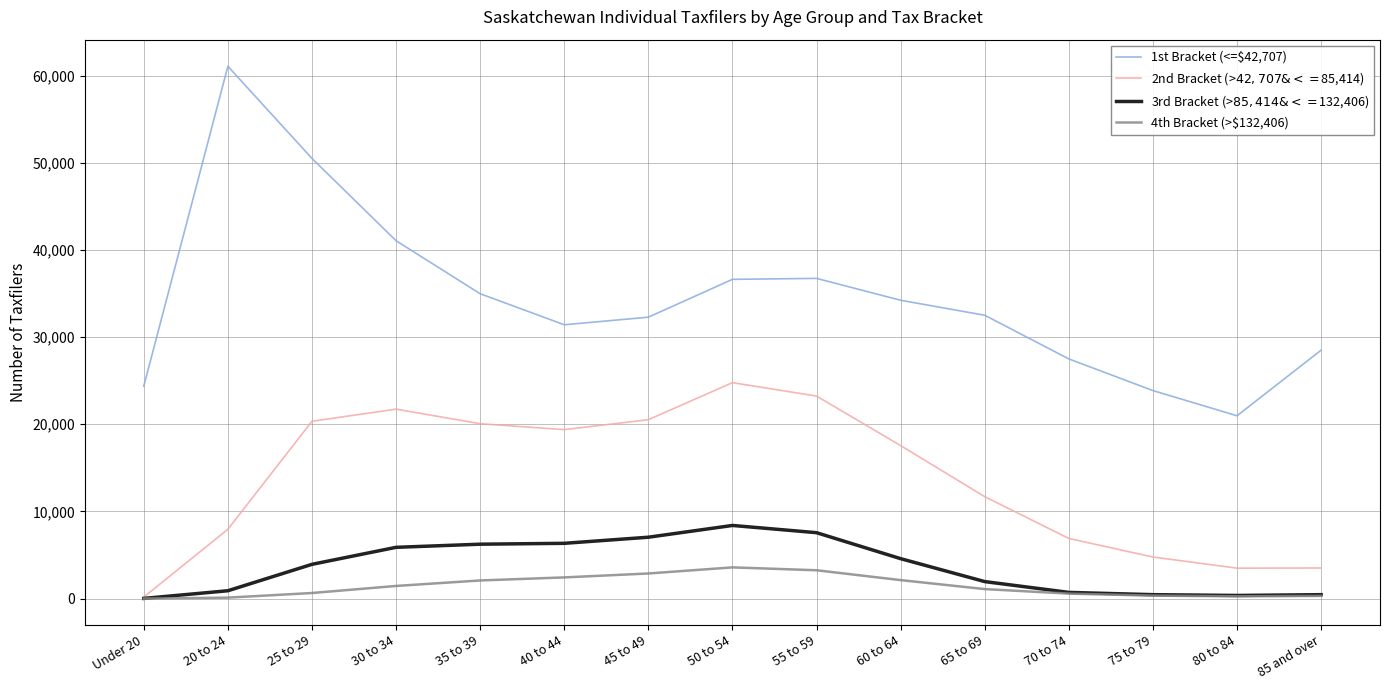

Where is 1st Bracket (<=$42,707) nearest to the value 41015?

30 to 34